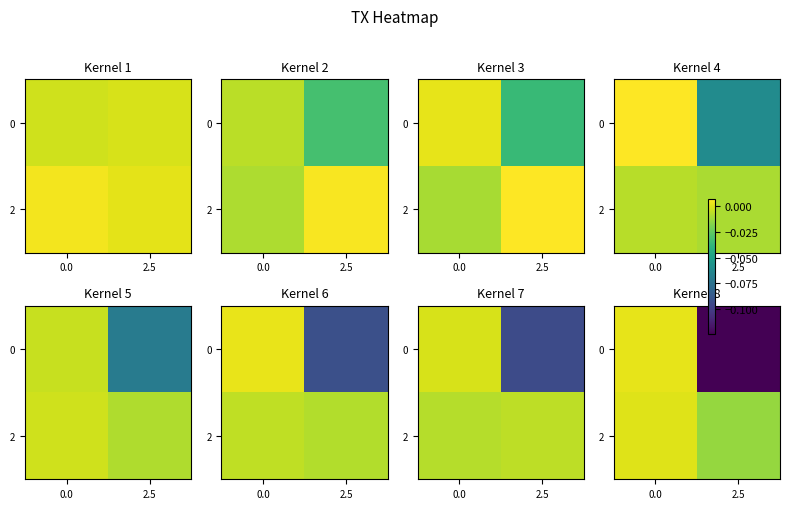

The value of 0 at 2.5 is -0.0. True or false?

False